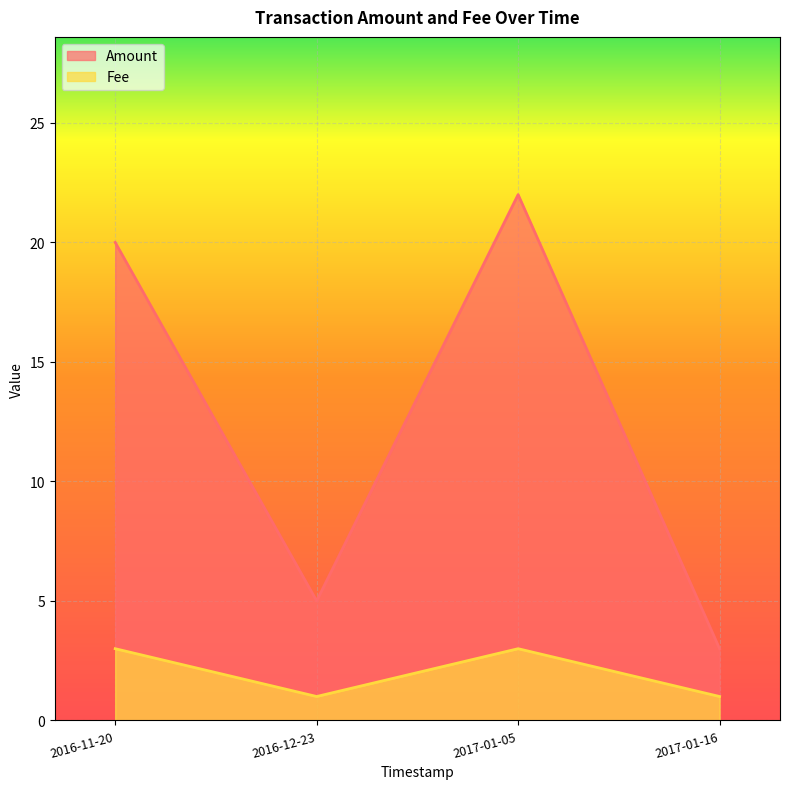

Is it true that Fee equals 1 at 2016-12-23 23:01:08?

True